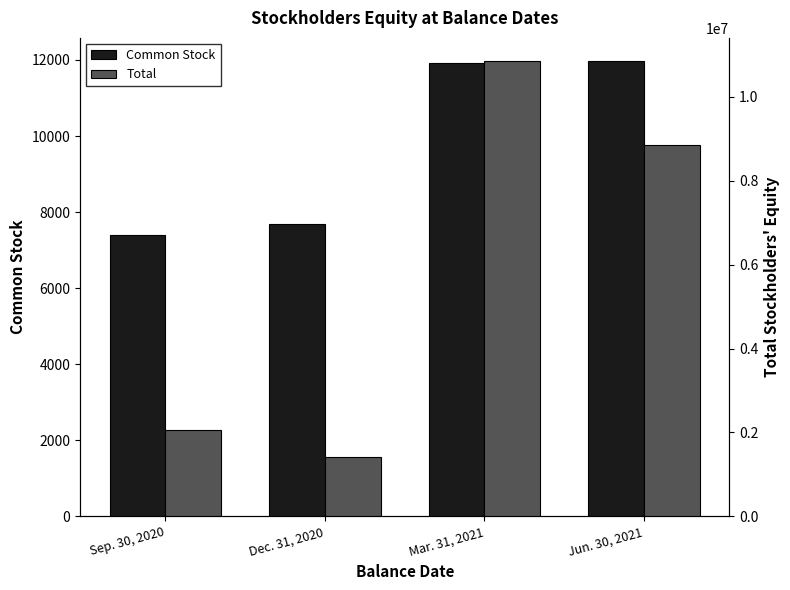

List the labels in order of Total value, largest first.

Mar. 31, 2021, Jun. 30, 2021, Sep. 30, 2020, Dec. 31, 2020